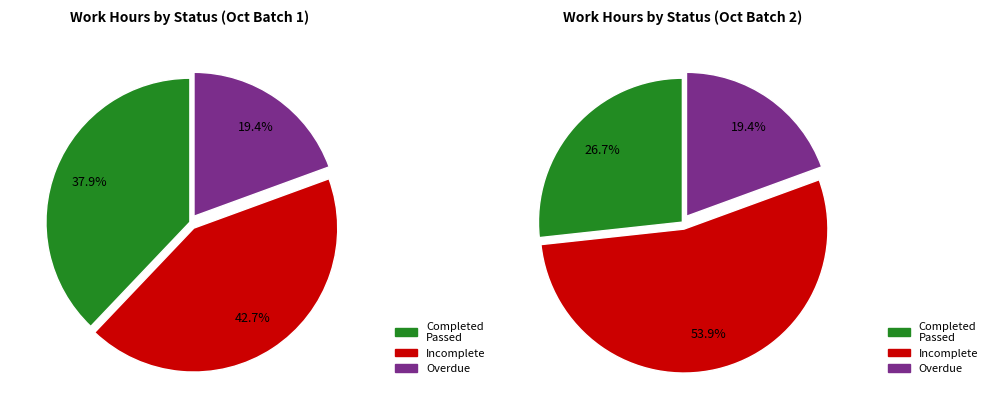

Is there any slice that represents more than half of the pie?

No